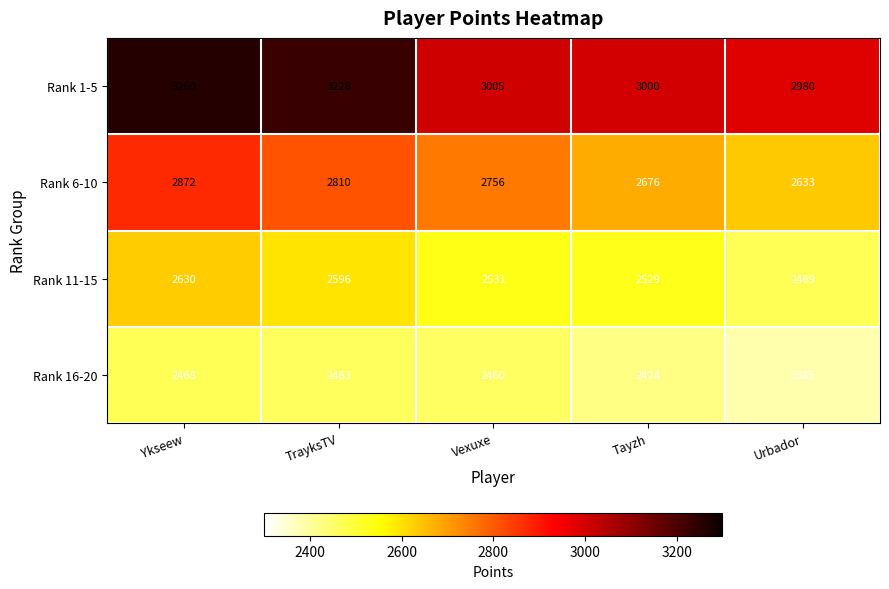

Rank the series by their maximum value, from highest to lowest.

Rank 1-5, Rank 6-10, Rank 11-15, Rank 16-20